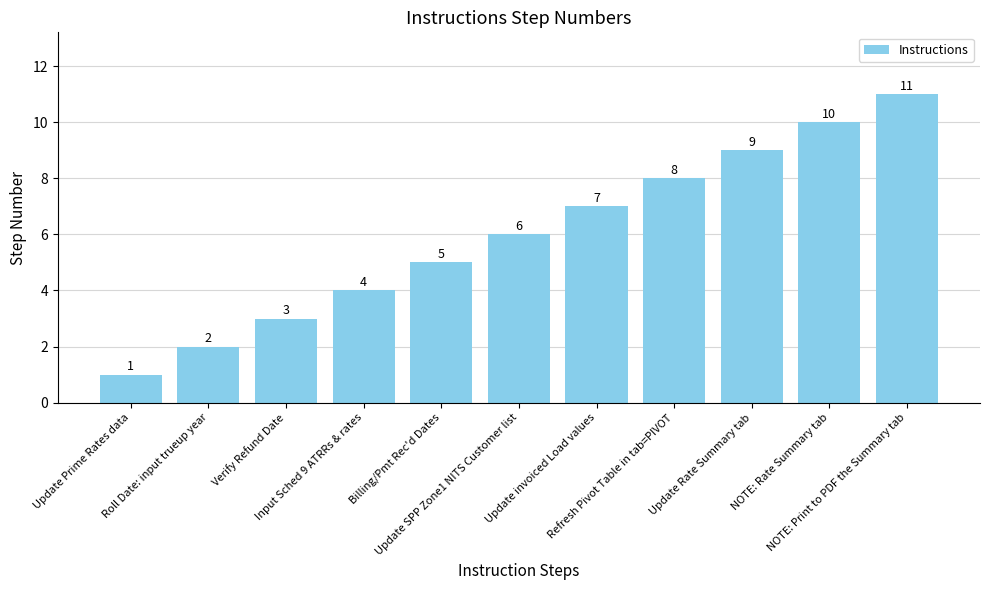

Count the values in the range 3 to 9.

7